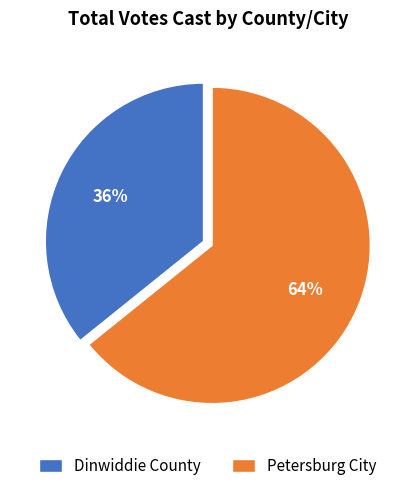

How many slices are in this pie chart?

2